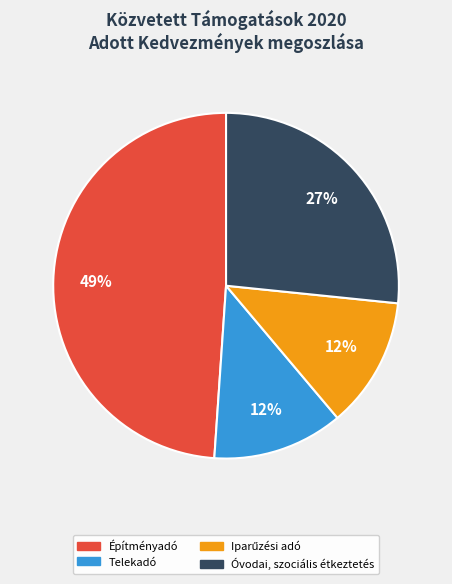

To the nearest percent, what is the average slice percentage?

25%